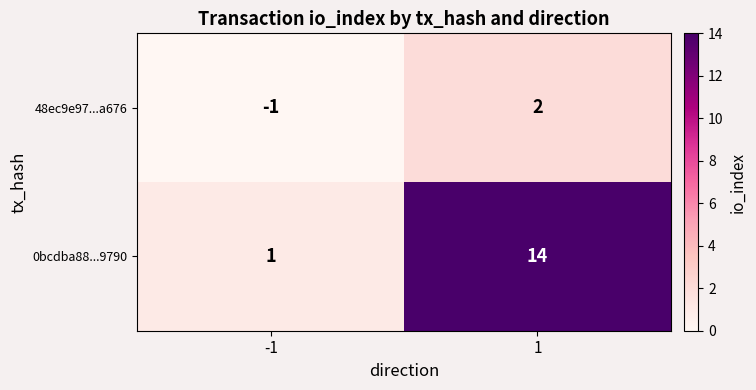

Reading left to right, list all the values displayed in this chart.

48ec9e97...a676: -1	2
0bcdba88...9790: 1	14